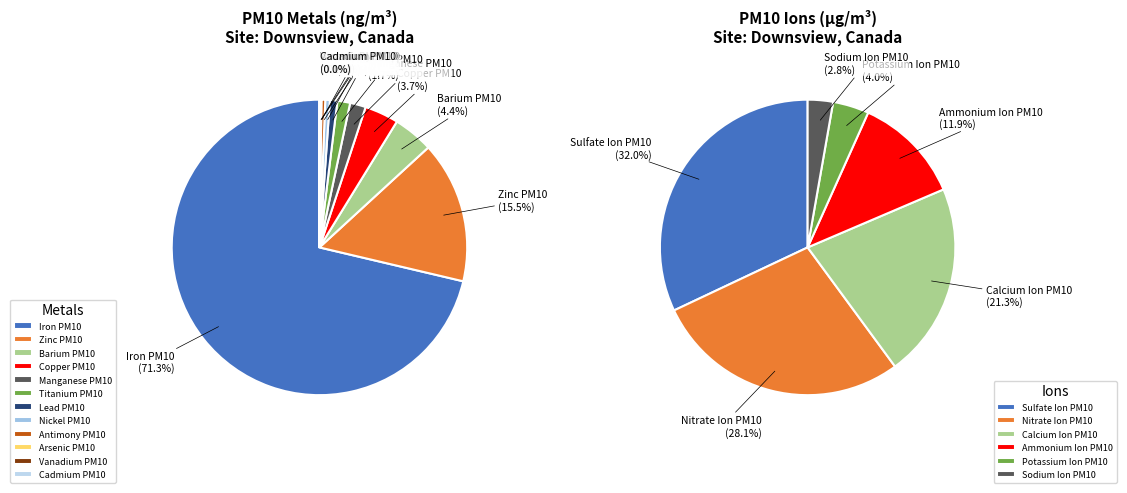

How many slices are in this pie chart?

12